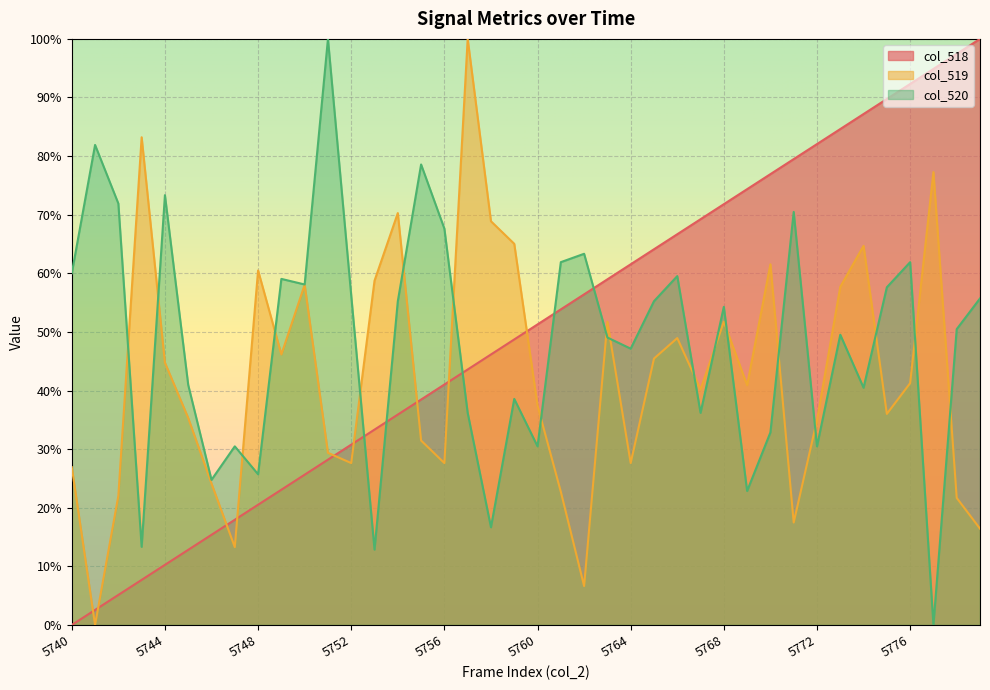

Rank the series at 5761 from highest to lowest value.

col_520, col_518, col_519